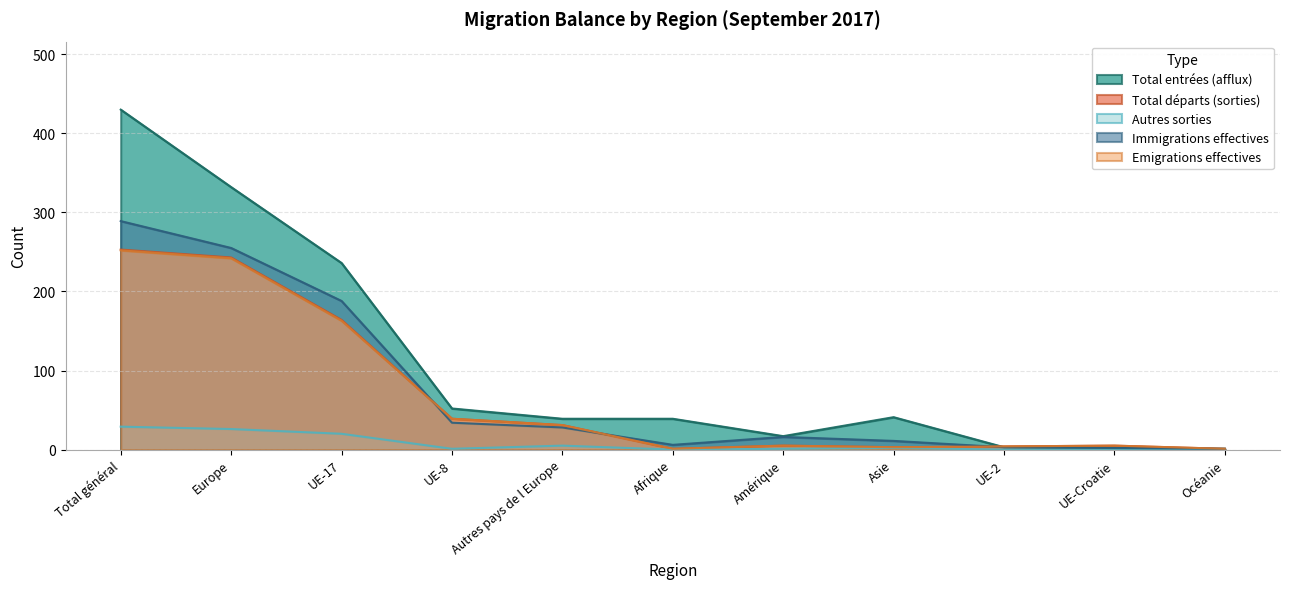

Rank the categories by Total entrées (afflux) value from highest to lowest.

Total général, Europe, UE-17, UE-8, Asie, Autres pays de l Europe, Afrique, Amérique, UE-2, UE-Croatie, Océanie